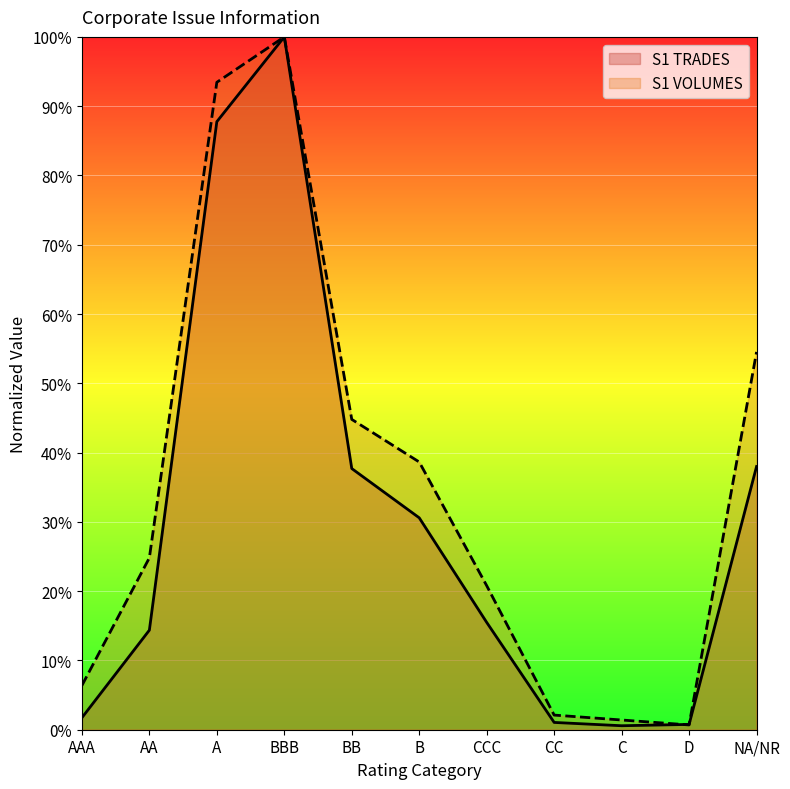

Reading right to left, list all the values displayed in this chart.

S1 TRADES: NA/NR=0.4	D=0.0	C=0.0	CC=0.0	CCC=0.2	B=0.3	BB=0.4	BBB=1.0	A=0.9	AA=0.1	AAA=0.0
S1 VOLUMES: NA/NR=0.5	D=0.0	C=0.0	CC=0.0	CCC=0.2	B=0.4	BB=0.4	BBB=1.0	A=0.9	AA=0.2	AAA=0.1